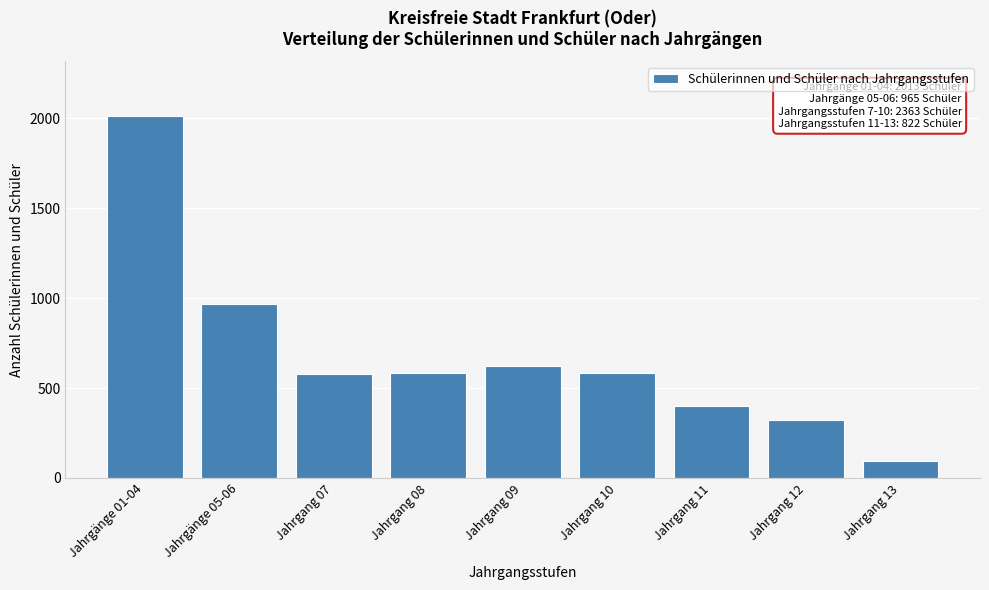

Approximately how many times larger is the value at Jahrgänge 01-04 compared to Jahrgang 13?

20.8